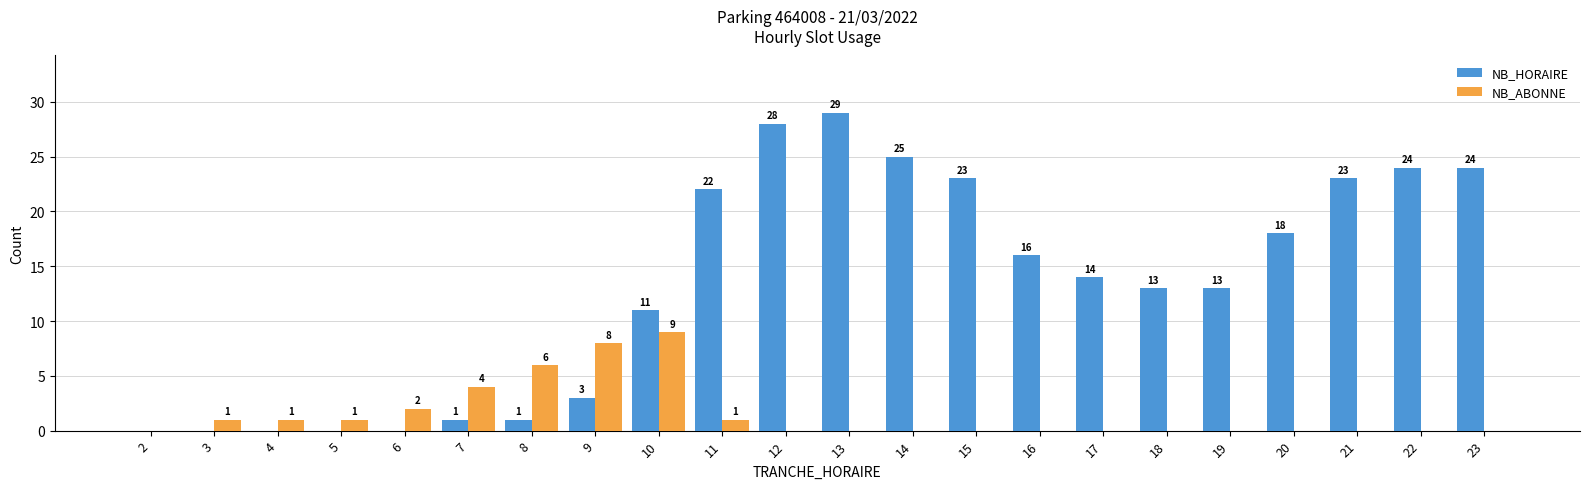

What is the sum of the NB_ABONNE values at 6 and 4?

3